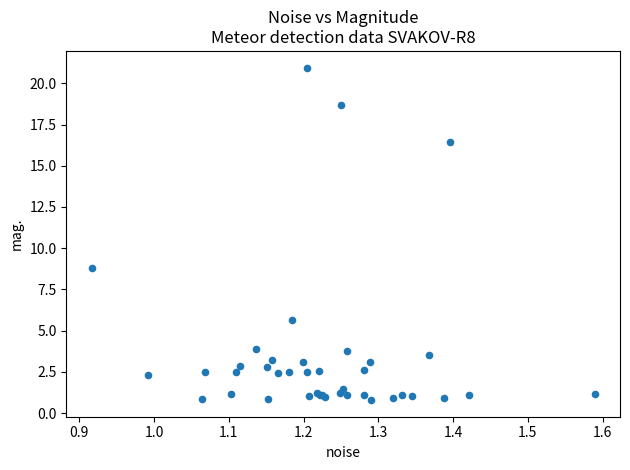

What Y value in the scatter plot is closest to 10?

8.8